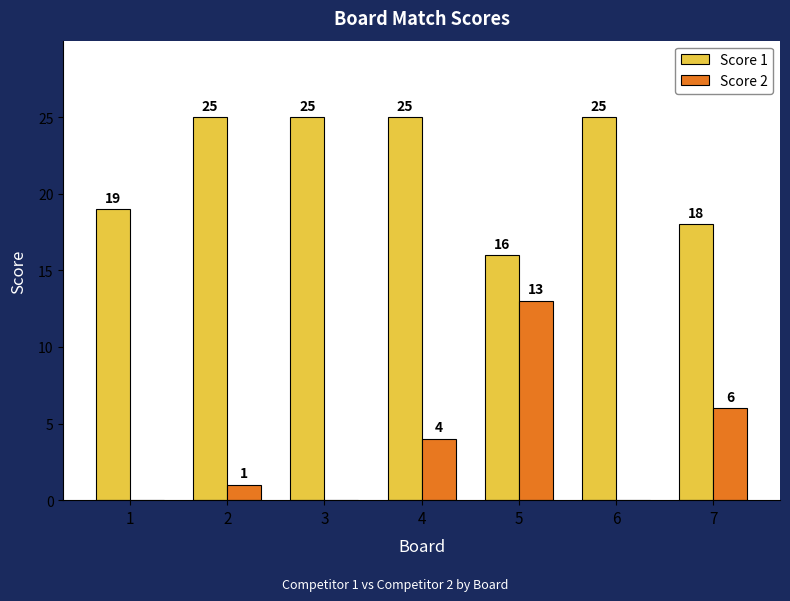

What is the approximate value of Score 2 at 4?

4